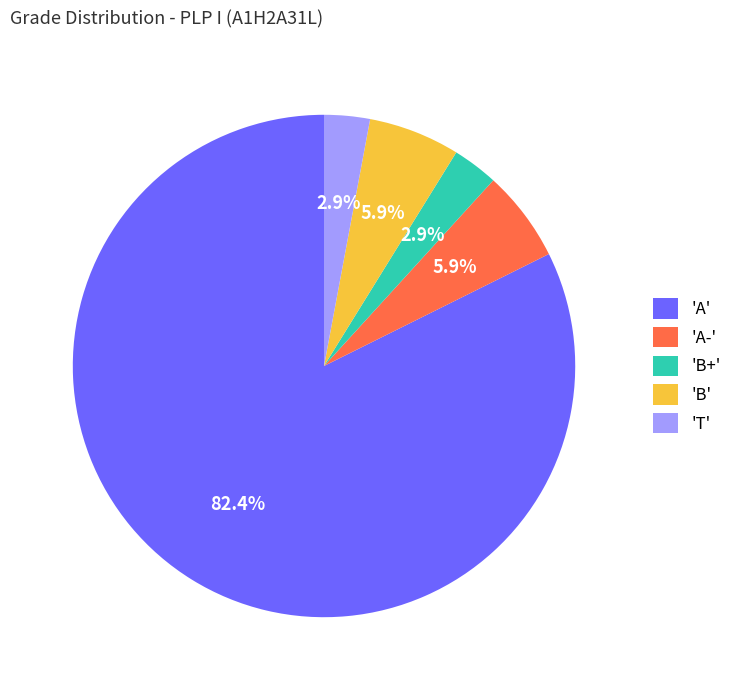

Is there a majority slice in this chart?

Yes